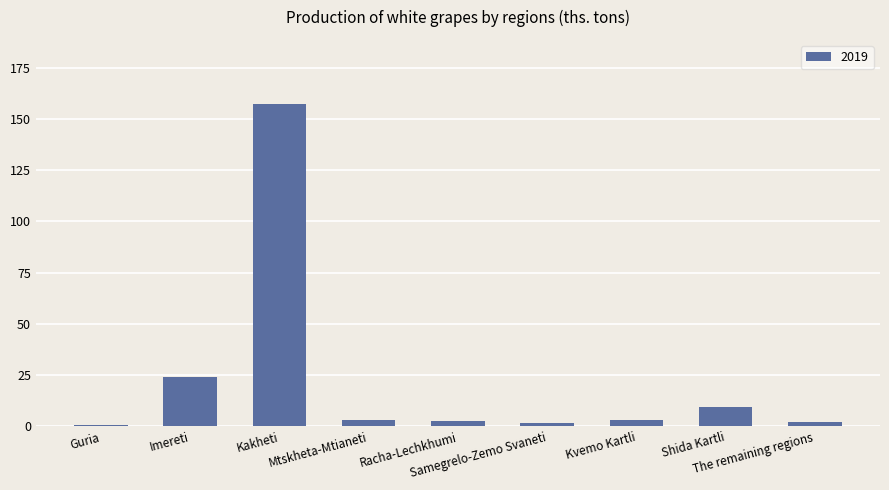

Which has a higher value, Kvemo Kartli or Samegrelo-Zemo Svaneti?

Kvemo Kartli